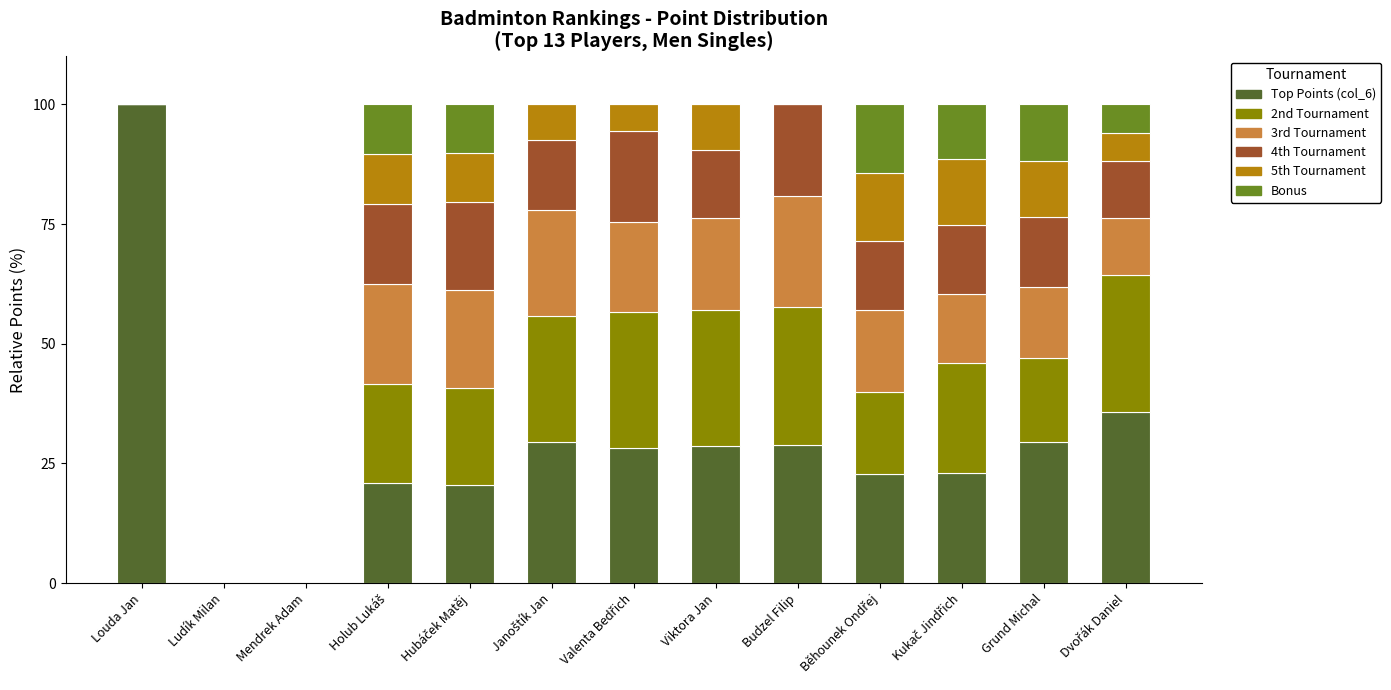

Which category has the highest value in the Top Points (col_6) series?

Louda Jan